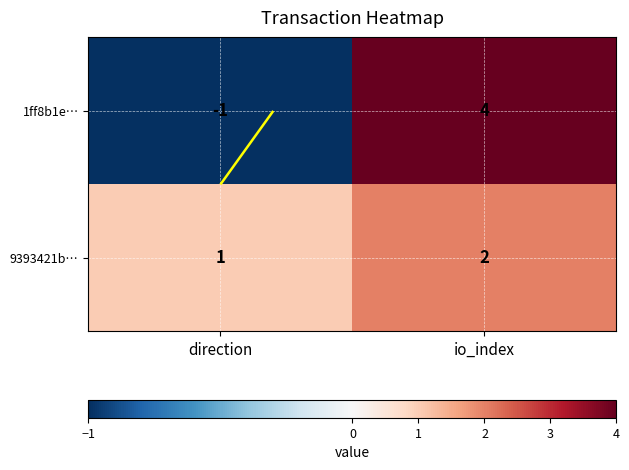

What is the difference between the highest and lowest values at direction?

2